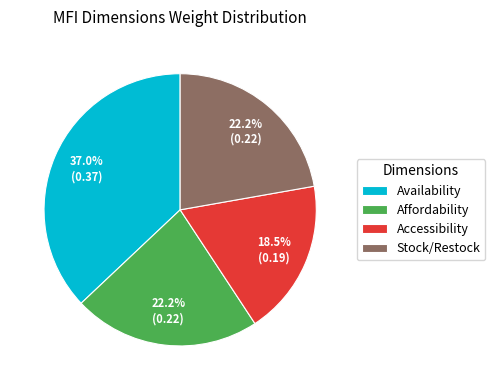

Does Stock/Restock account for over 50% of the chart?

No